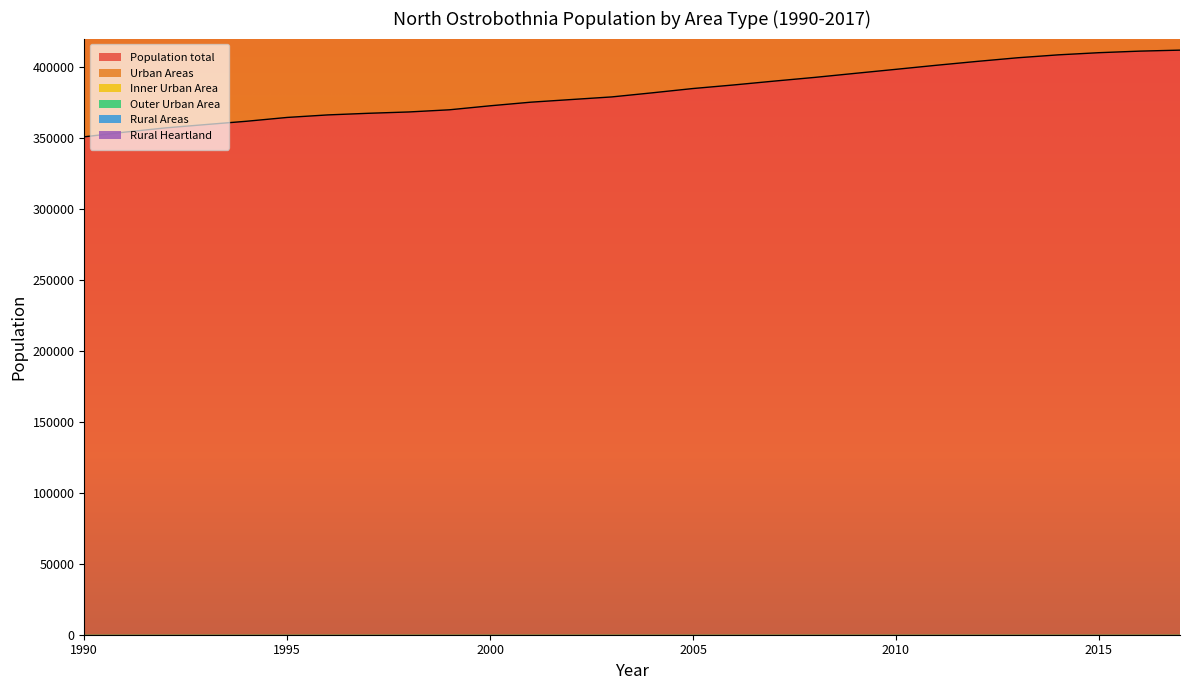

True or false: Population total has more than 1 interior local peaks.

False